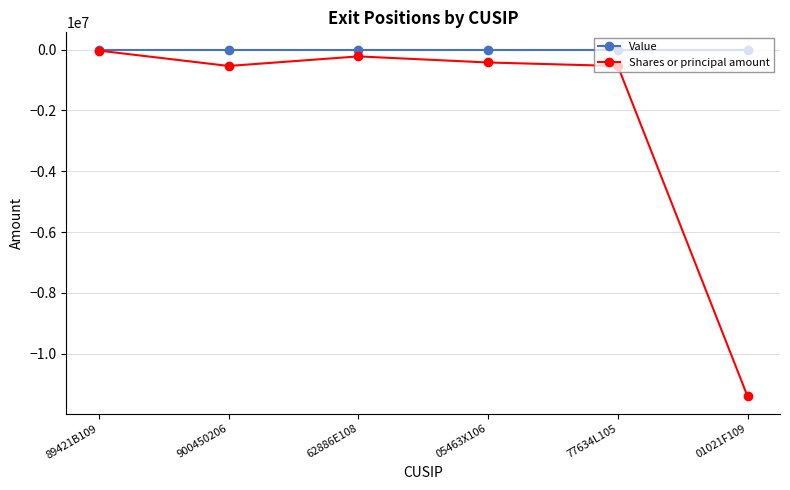

True or false: Value has more than 2 interior local peaks.

False